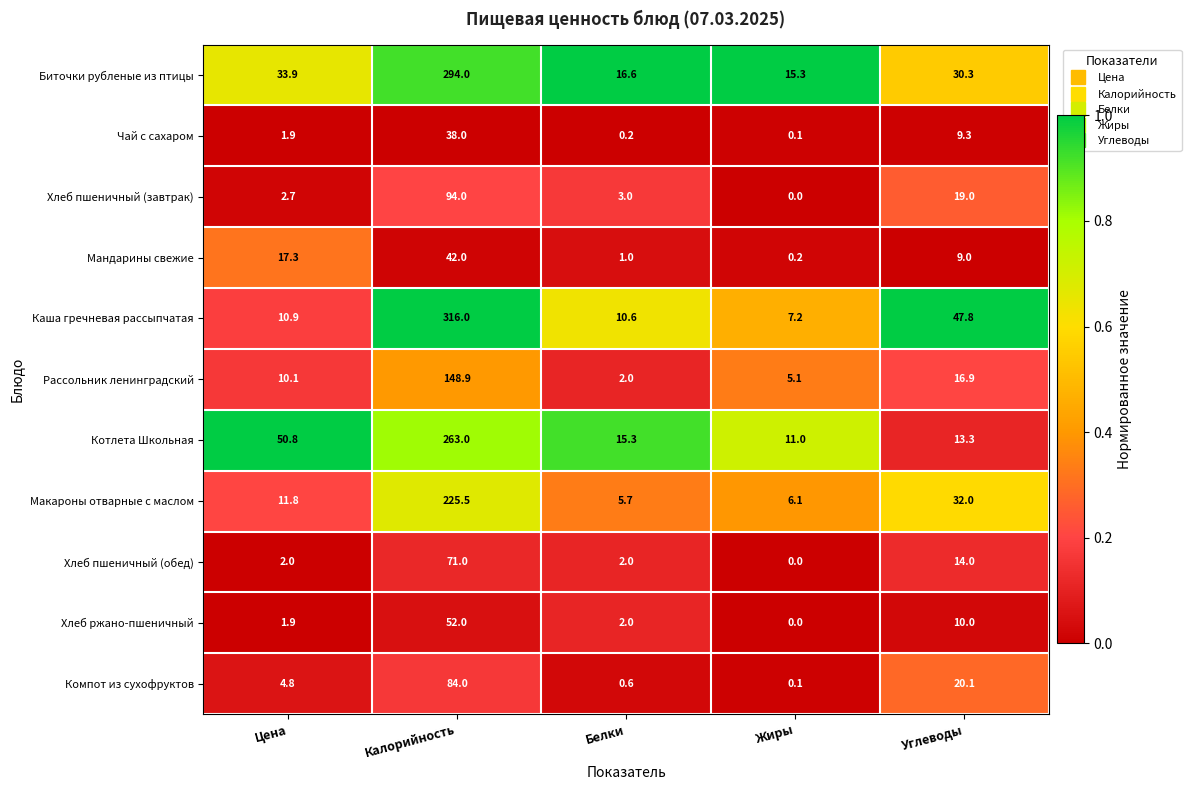

What is the average value of the Котлета Школьная series?

70.7